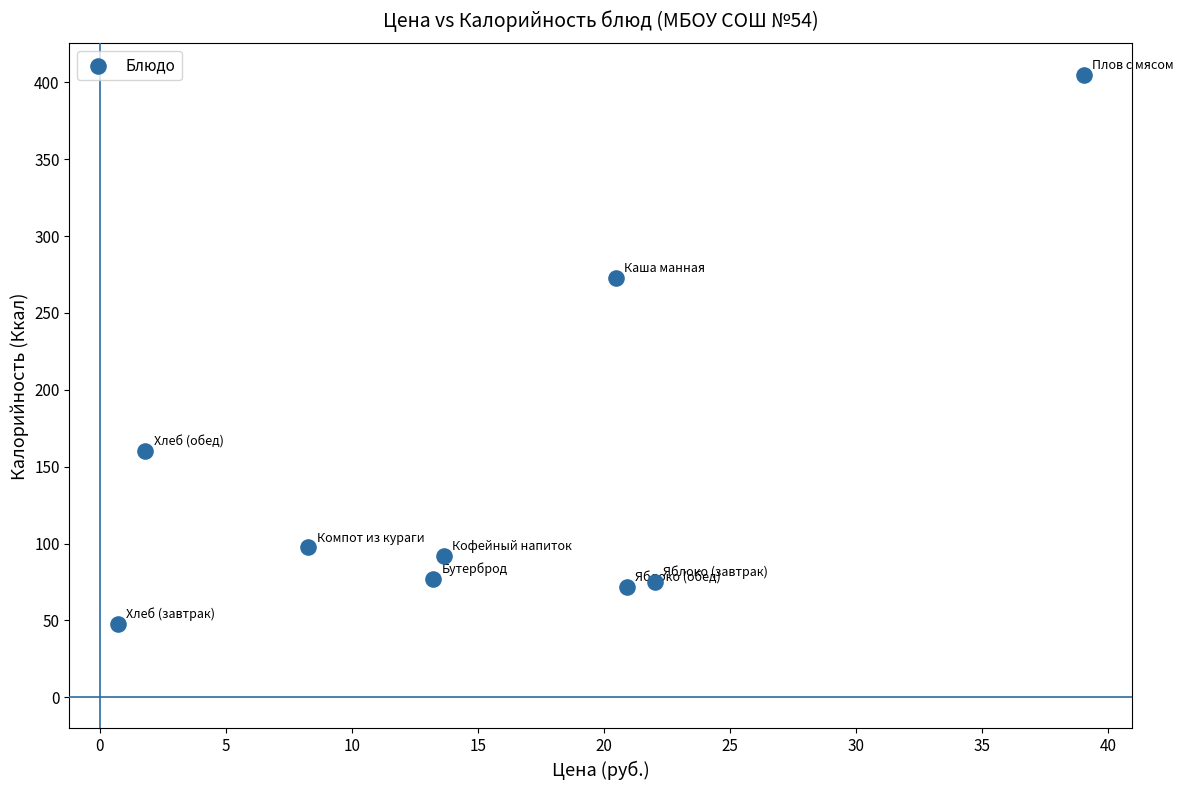

What is the range of Y values (max minus min)?

357.0